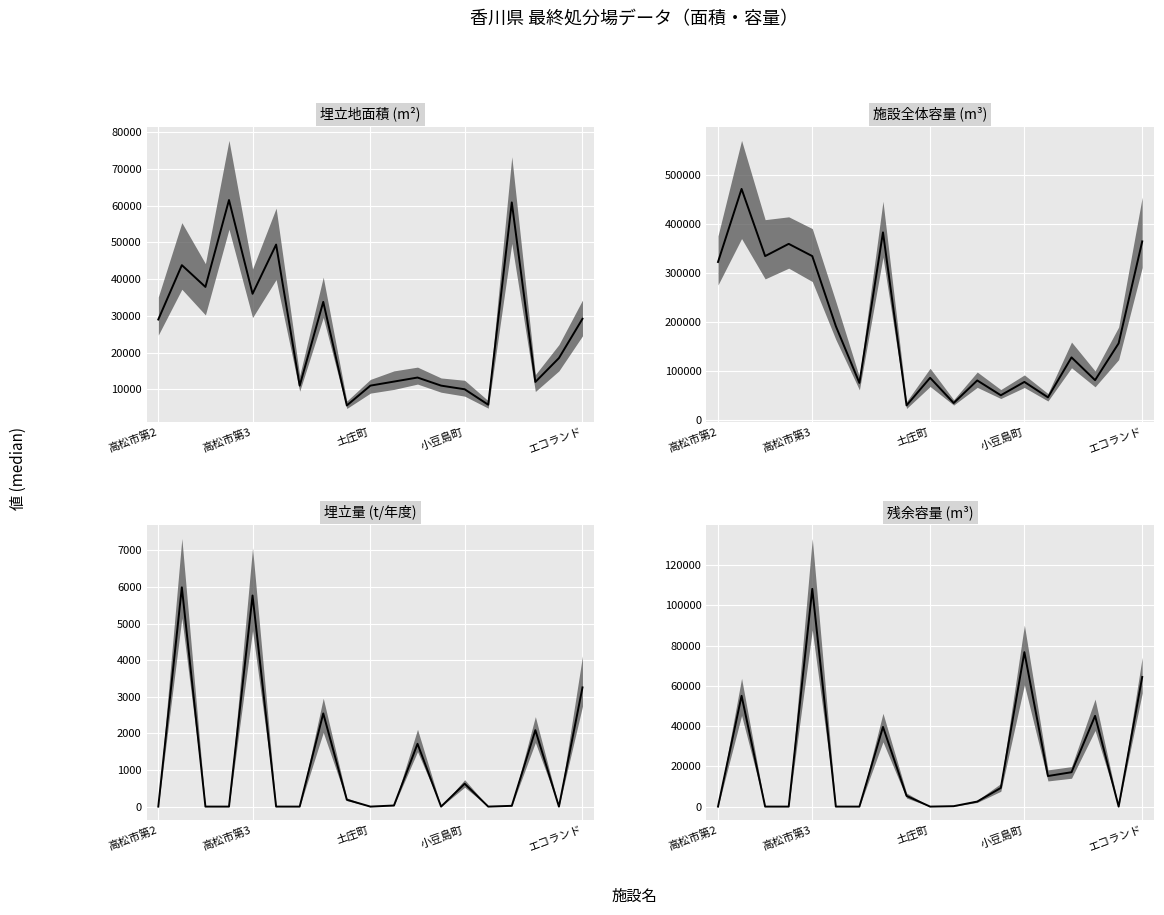

What is the label of the 5th point from the right?

14